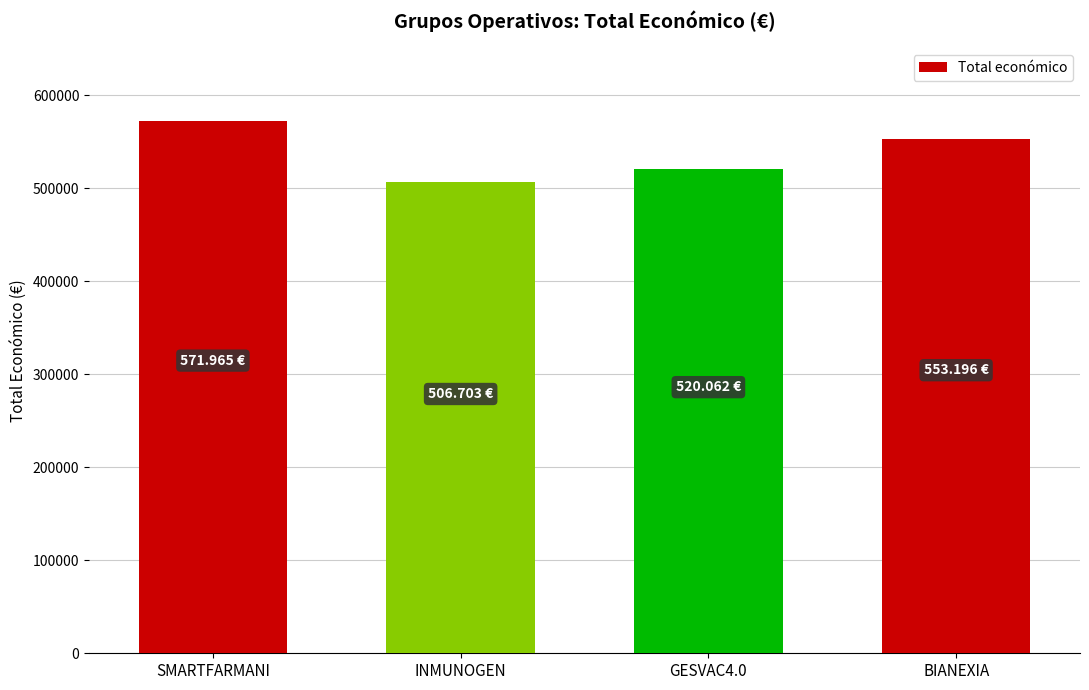

Reading right to left, list all the values displayed in this chart.

BIANEXIA=553196	GESVAC4.0=520062	INMUNOGEN=506703	SMARTFARMANI=571965